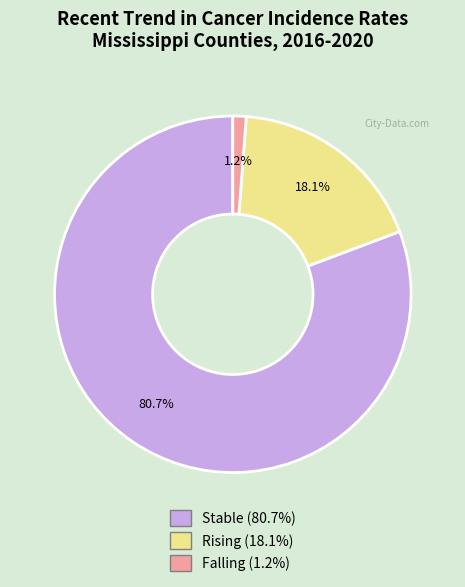

Is there any slice that represents more than half of the pie?

Yes